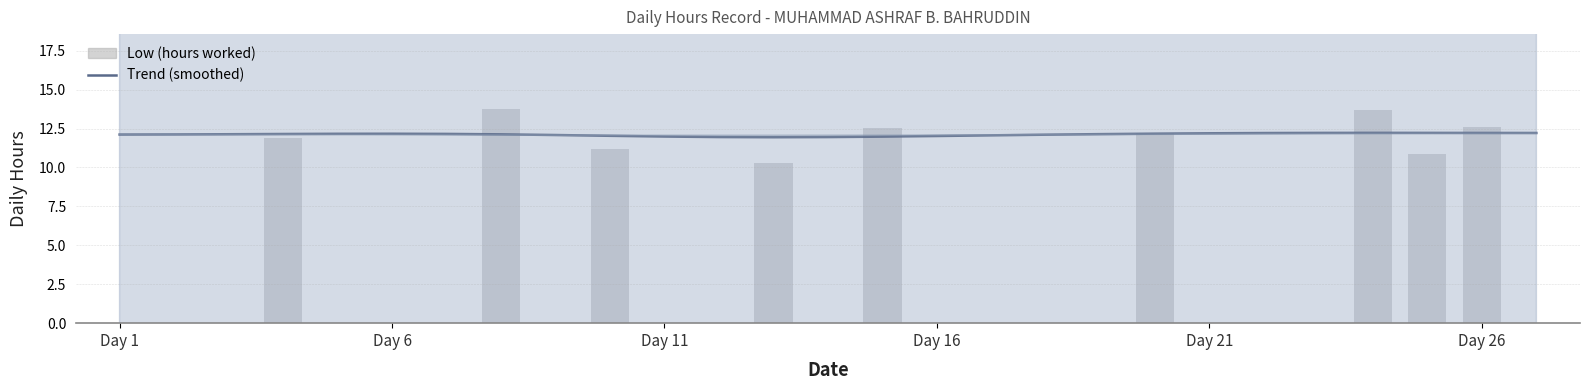

How many data points in Trend (smoothed) are above 12?

22